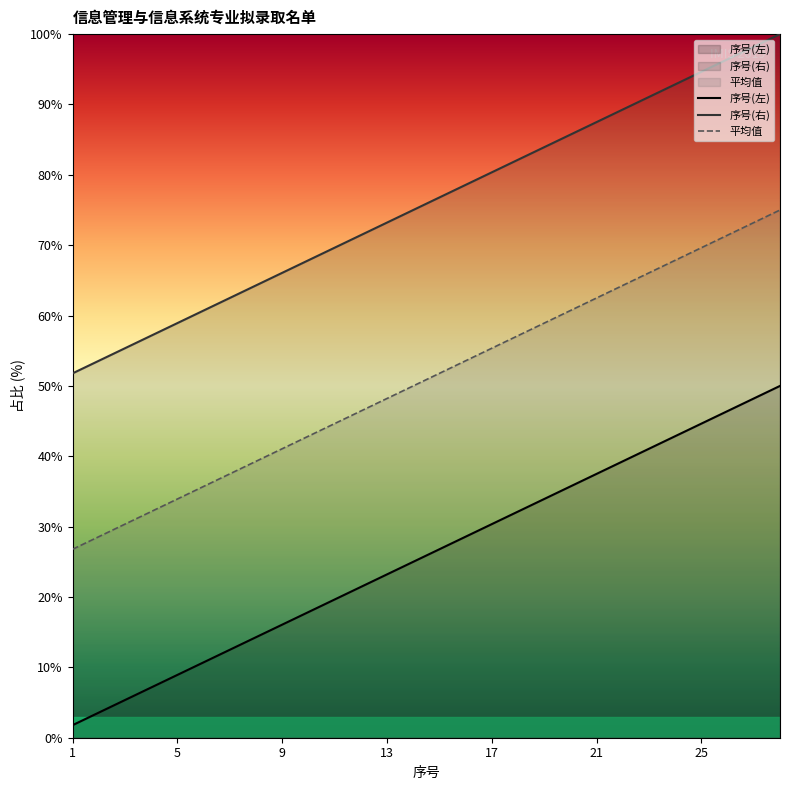

List the labels in order of 序号(左) value, smallest first.

1, 2, 3, 4, 5, 6, 7, 8, 9, 10, 11, 12, 13, 14, 15, 16, 17, 18, 19, 20, 21, 22, 23, 24, 25, 26, 27, 28